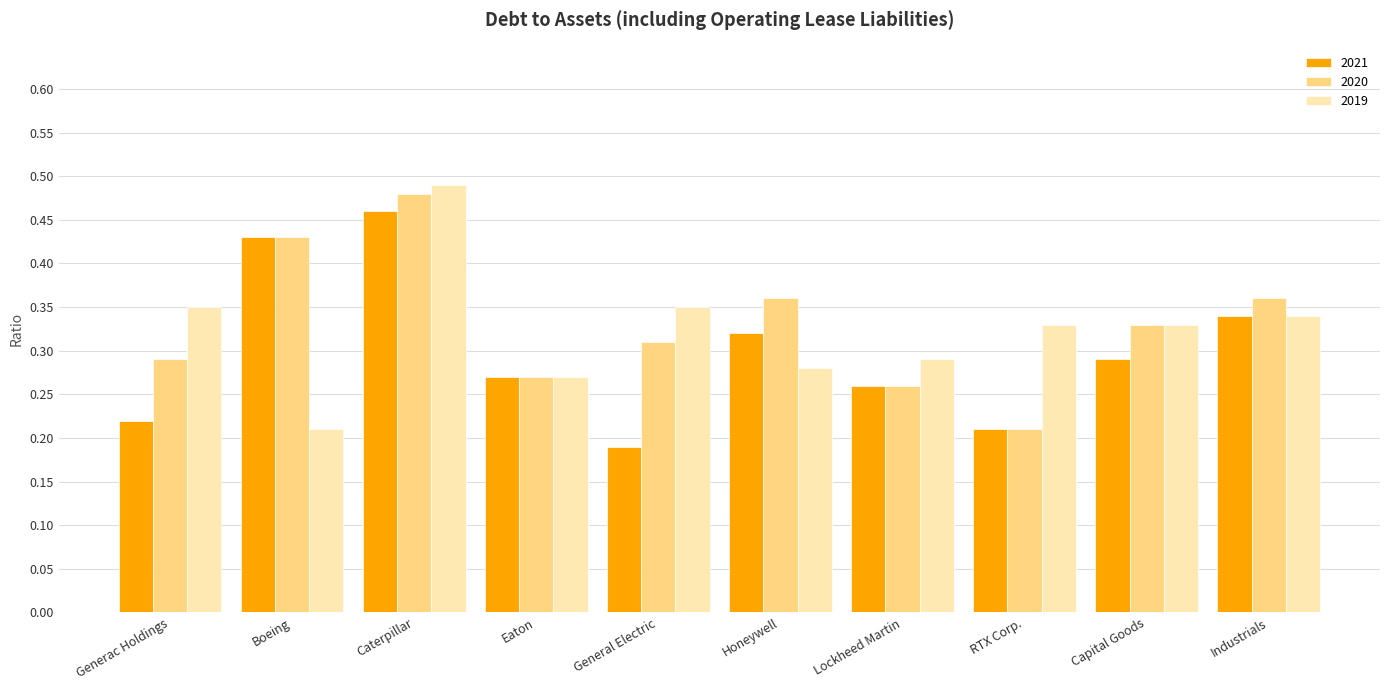

How many bars are there in total?

30